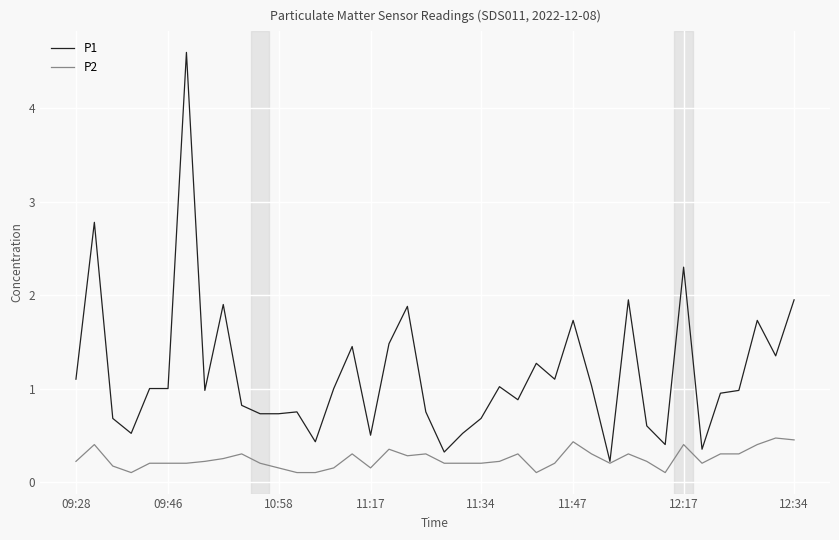

Rank the series by their average value, from highest to lowest.

P1, P2